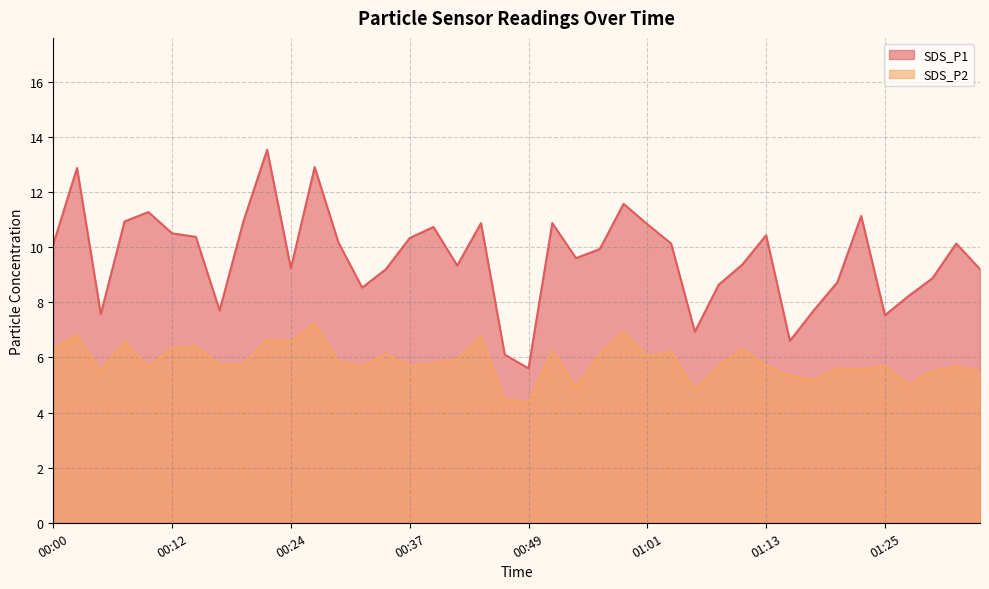

What is the label of the 29th point from the right?

00:27